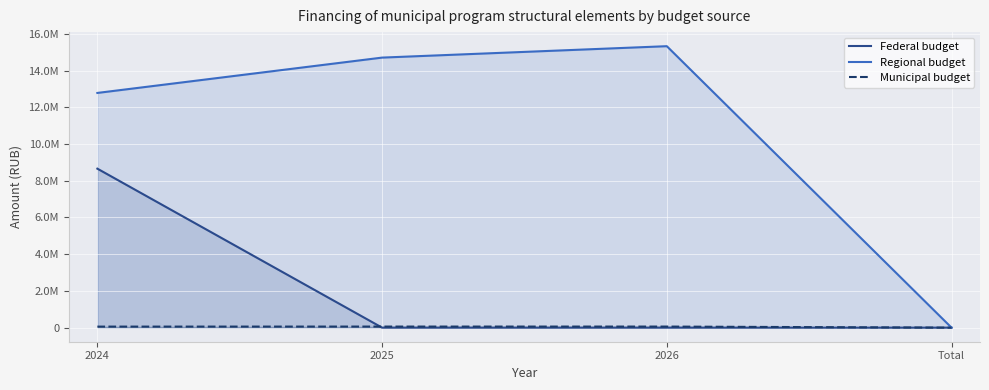

List the series in order of their peak value, lowest first.

Municipal budget, Federal budget, Regional budget